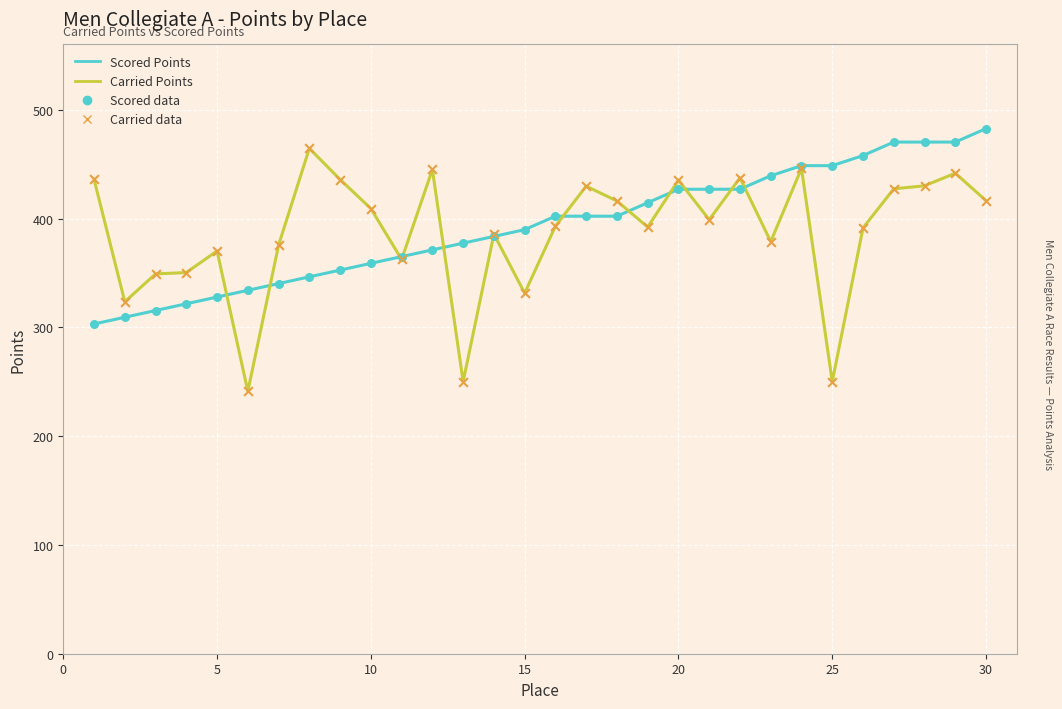

Which series has the largest range (max minus min)?

Carried Points